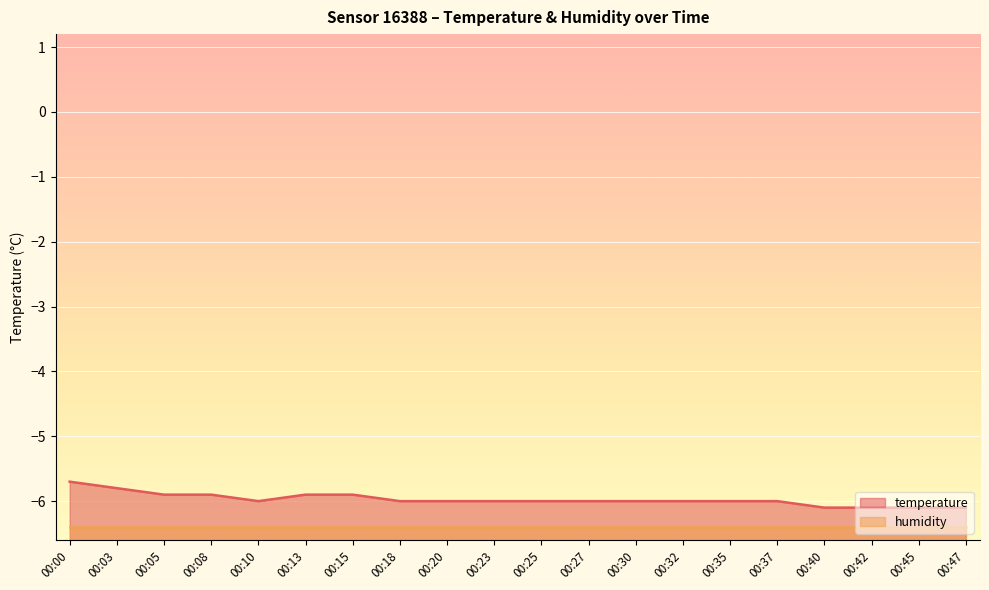

List the series in order of their overall mean, lowest first.

humidity, temperature